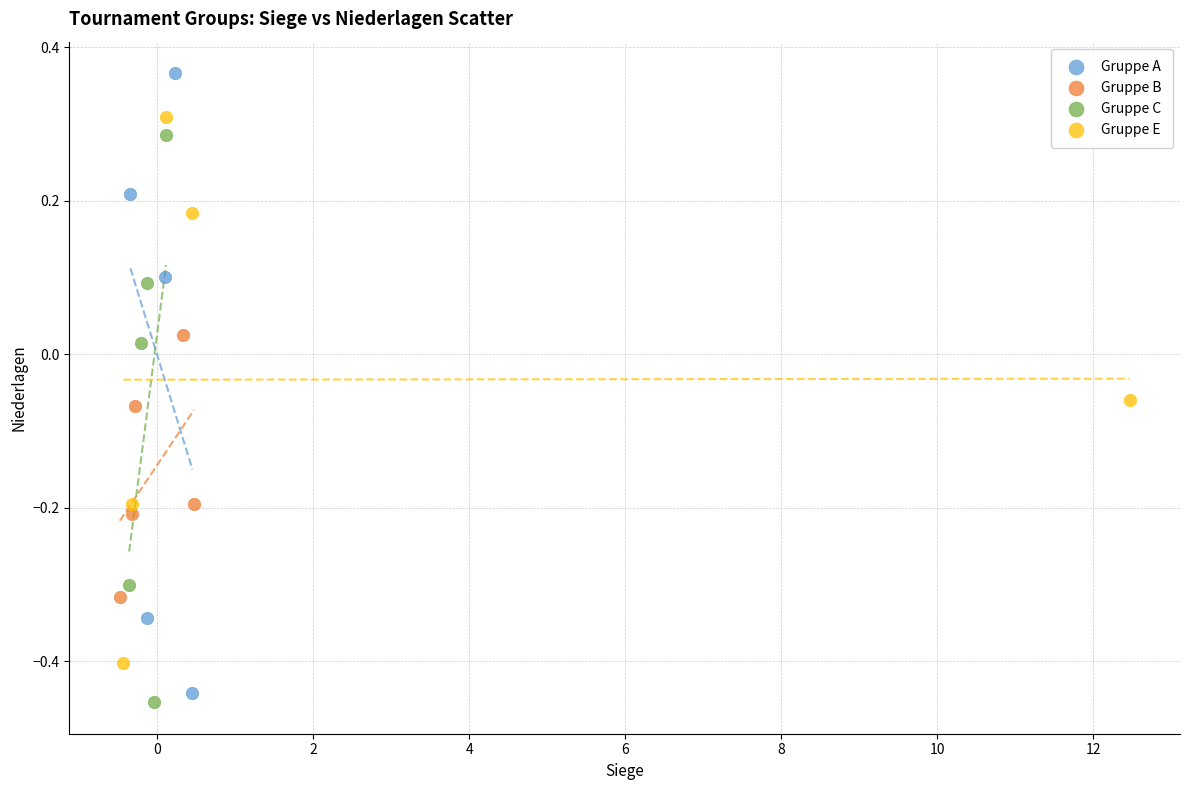

Which series has the widest spread of Y values?

Gruppe A